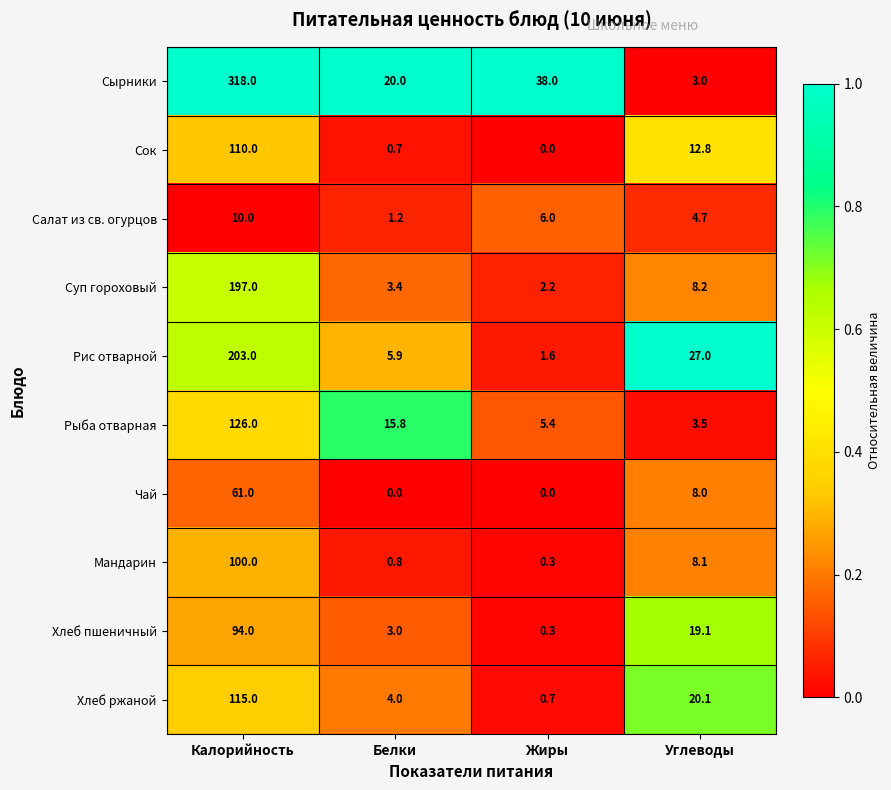

What is the sum of all Хлеб ржаной values?

139.8